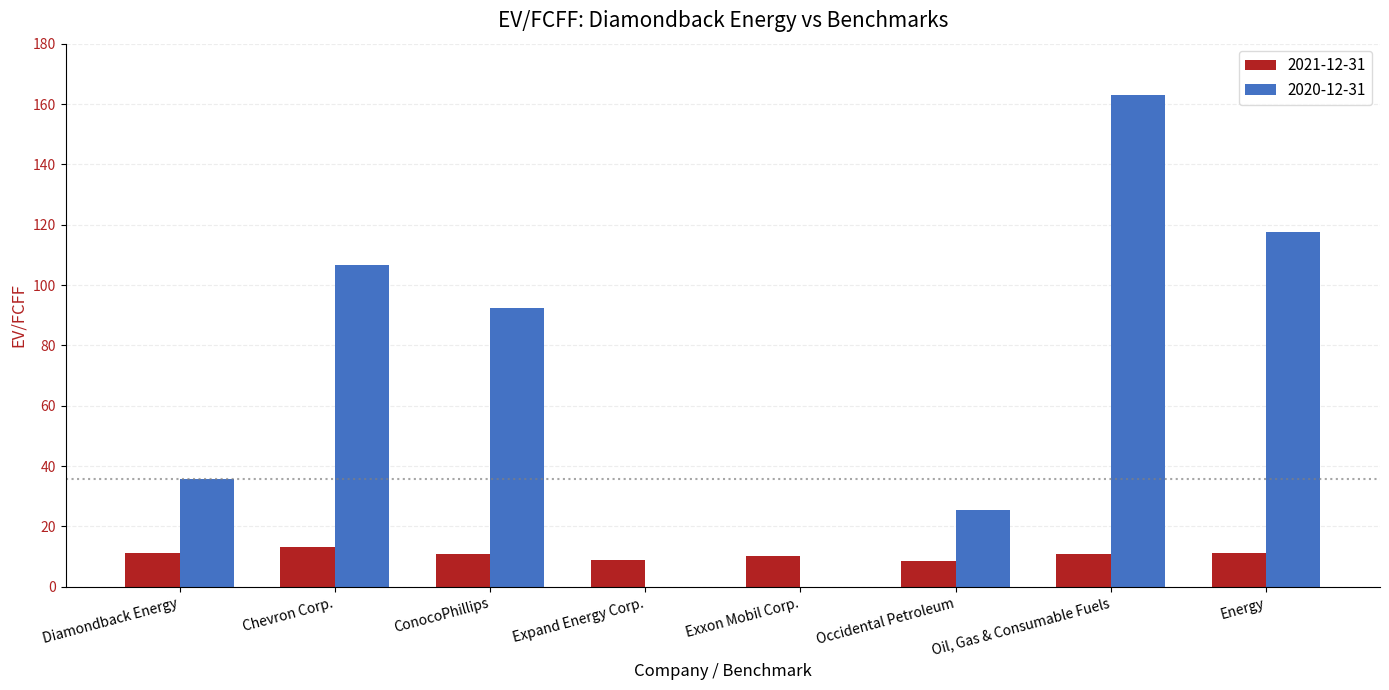

What is the highest value of the 2021-12-31 series?

13.3